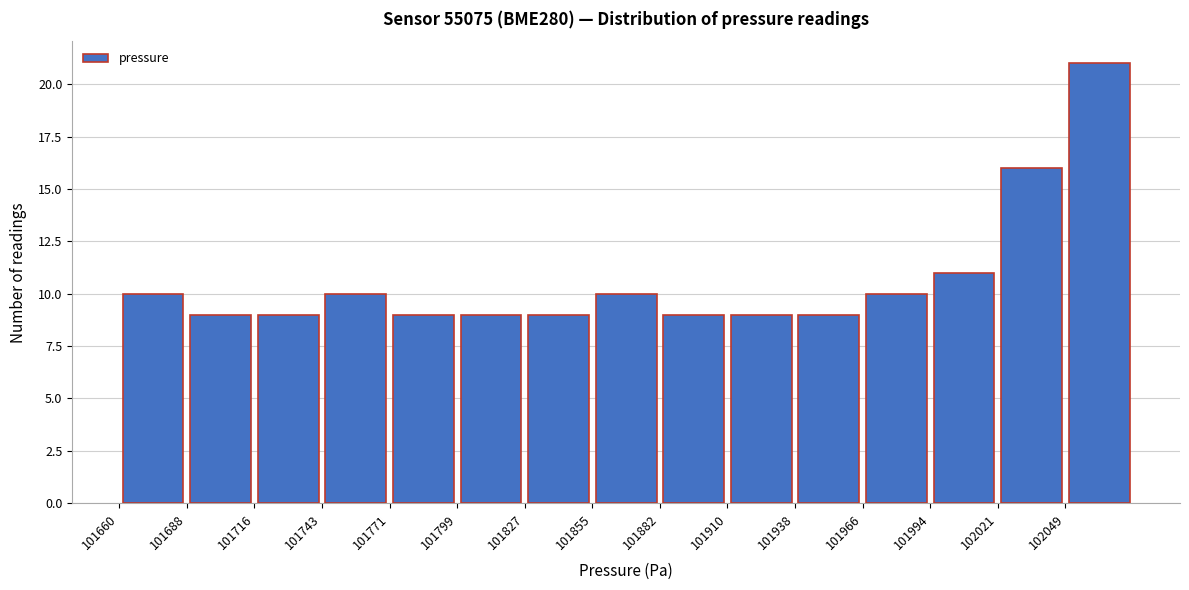

Reading left to right, transcribe this chart: for each bar, give the range it covers on the x-axis and its height. Neither the bar edges nor the heights are printed on the chart, so give them approximately, as read against the axes.

101660 to 101690: 10
101690 to 101715: 9
101715 to 101745: 9
101745 to 101770: 10
101770 to 101800: 9
101800 to 101825: 9
101825 to 101855: 9
101855 to 101880: 10
101880 to 101910: 9
101910 to 101940: 9
101940 to 101965: 9
101965 to 101995: 10
101995 to 102020: 11
102020 to 102050: 16
102050 to 102075: 21